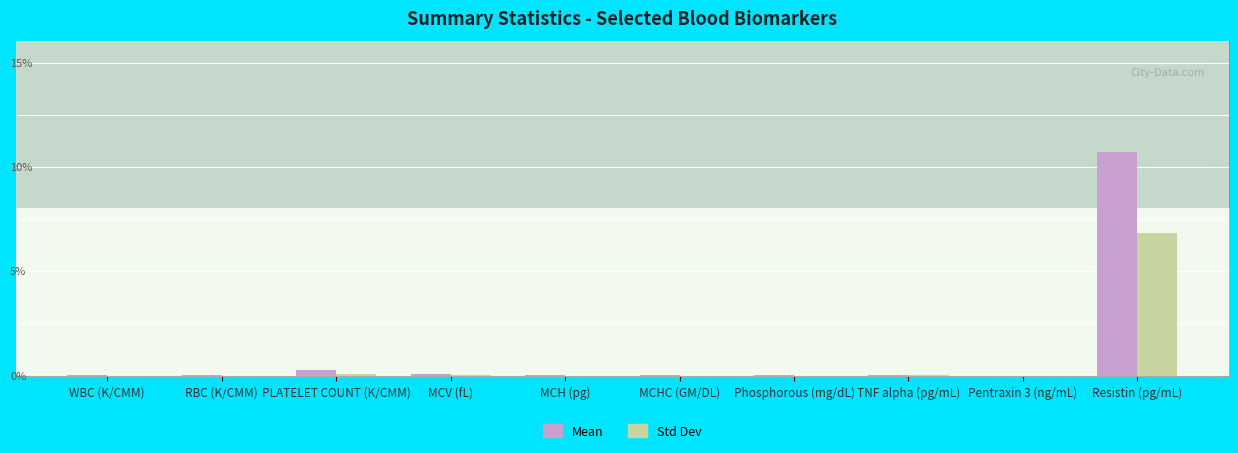

Is the value of Mean at MCH (pg) greater than the value of Std Dev at TNF alpha (pg/mL)?

Yes